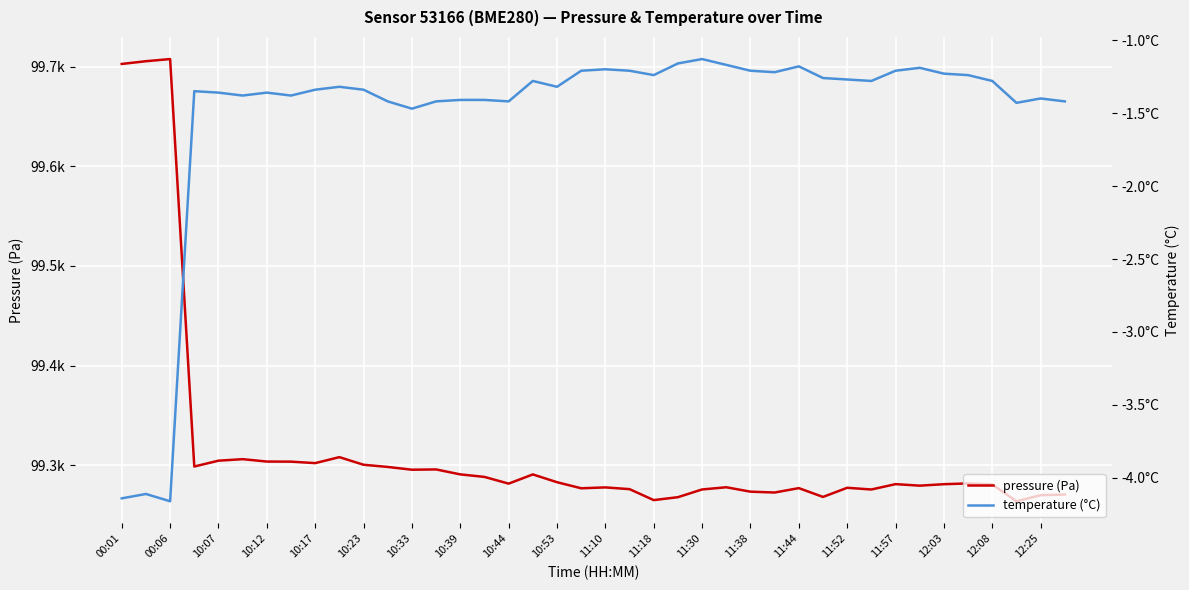

What is the sum of the temperature (°C) values at 11:10 and 12:25?

-2.5